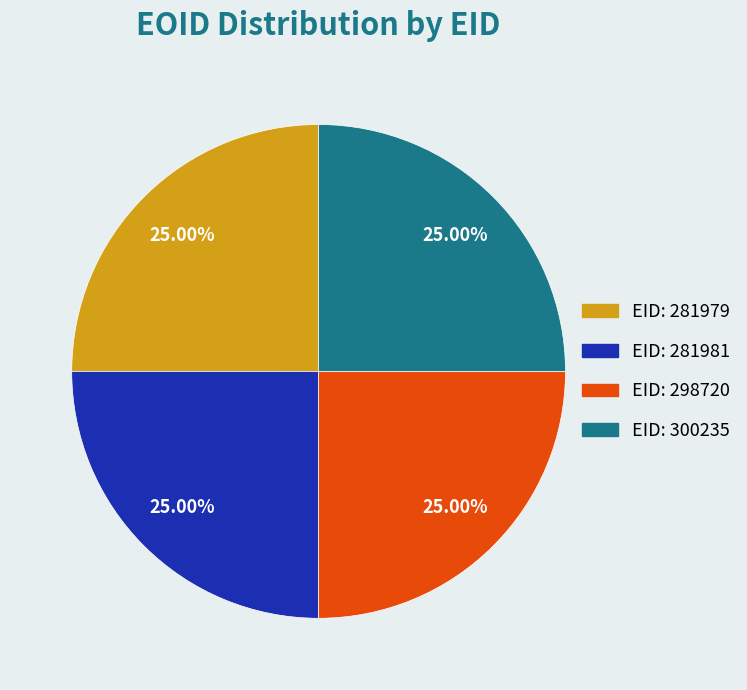

Is there any slice that represents more than half of the pie?

No